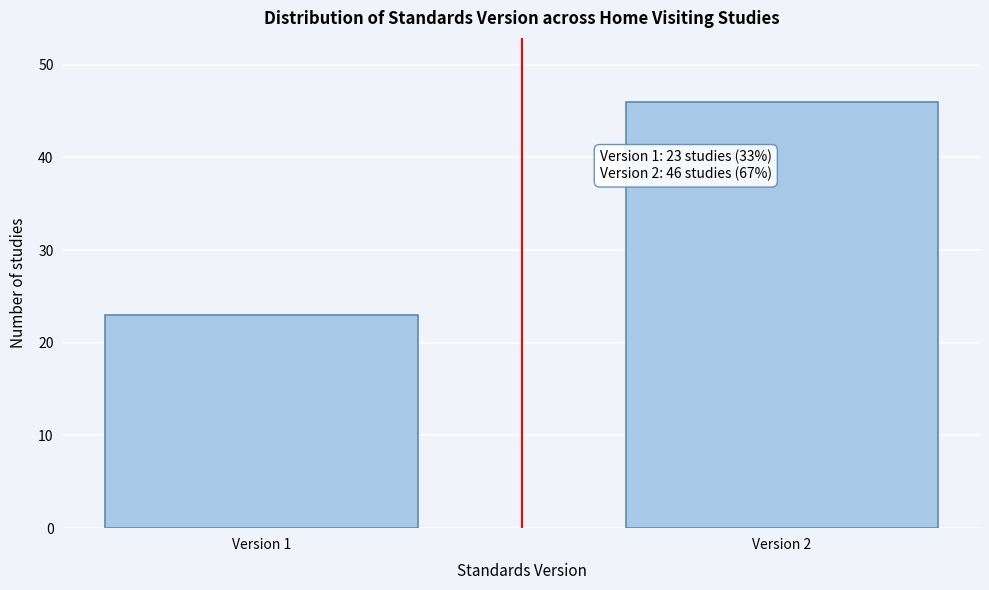

Reading left to right, what are all the values shown in this chart?

Version 1=23	Version 2=46